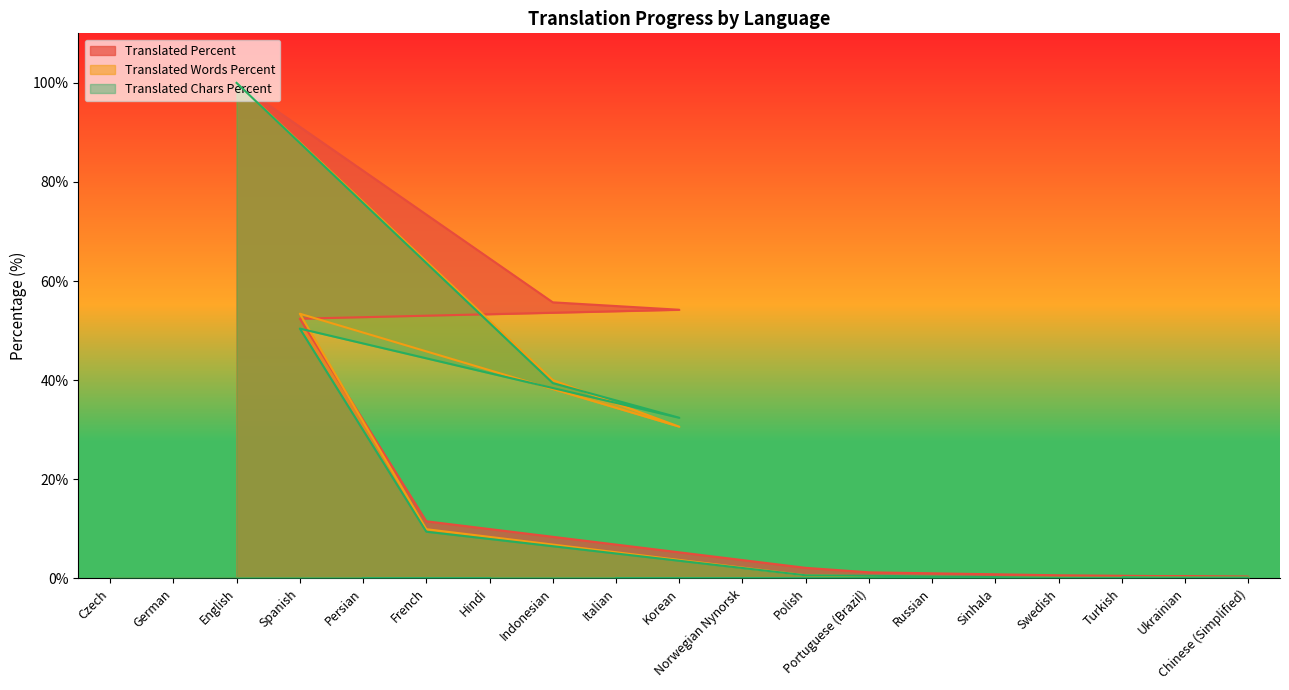

How many lines are shown in the chart?

3